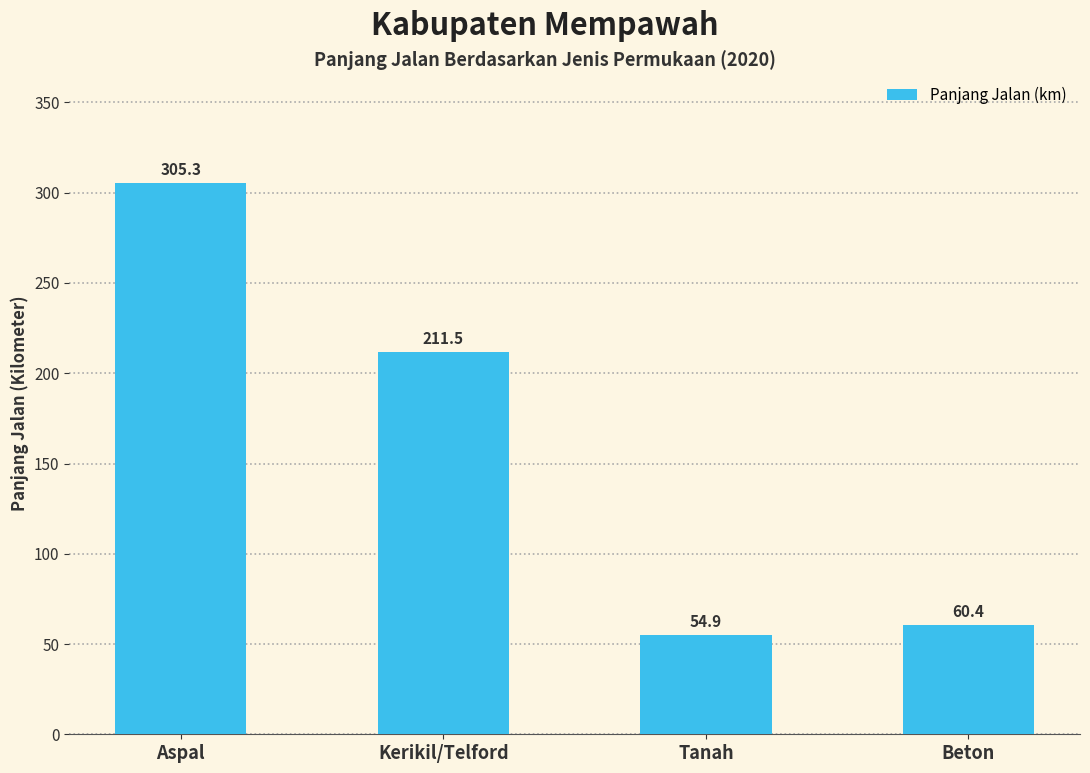

What is the maximum value shown in the chart?

305.3